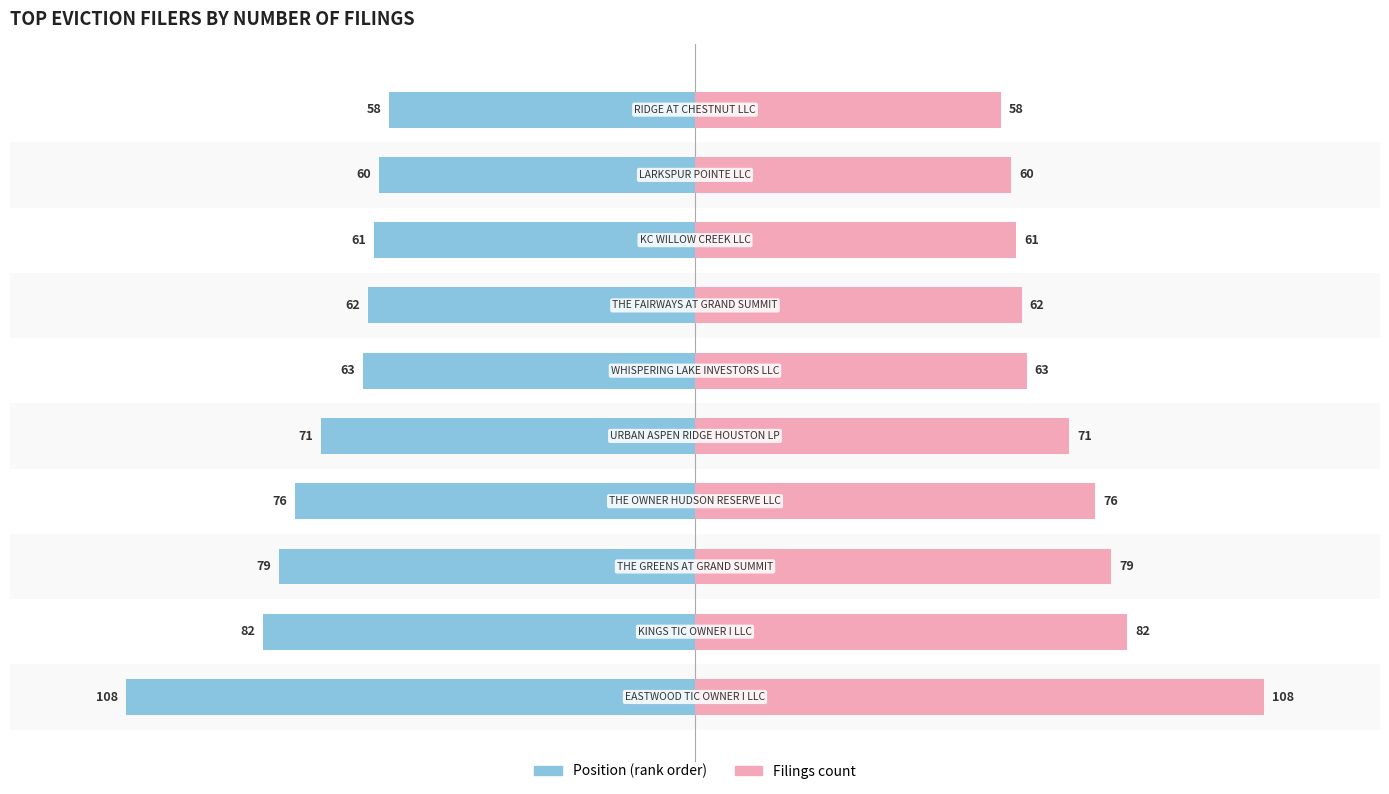

How many bars are there in each group?

2